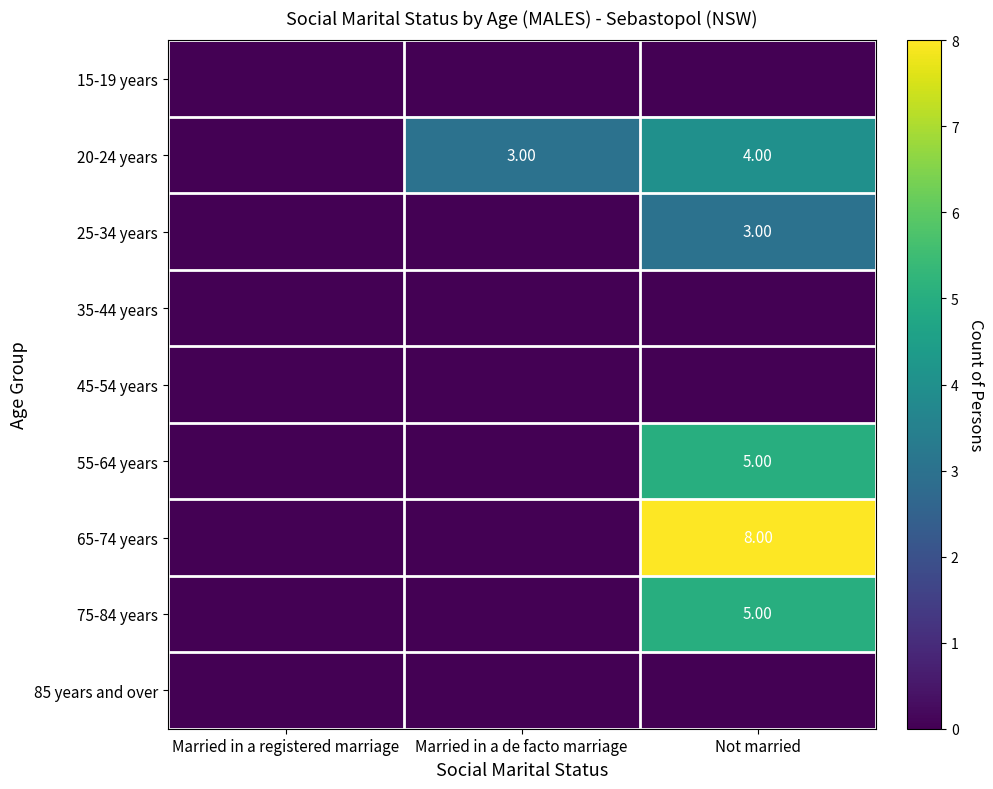

At how many categories does at least one series exceed 5?

1